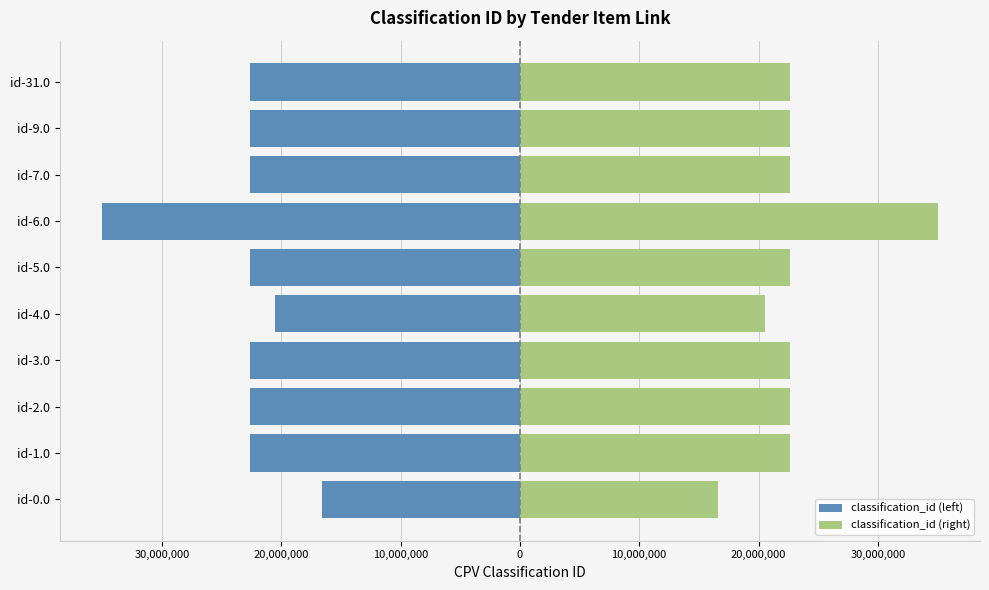

What are all the series names shown in the legend?

classification_id (left), classification_id (right)